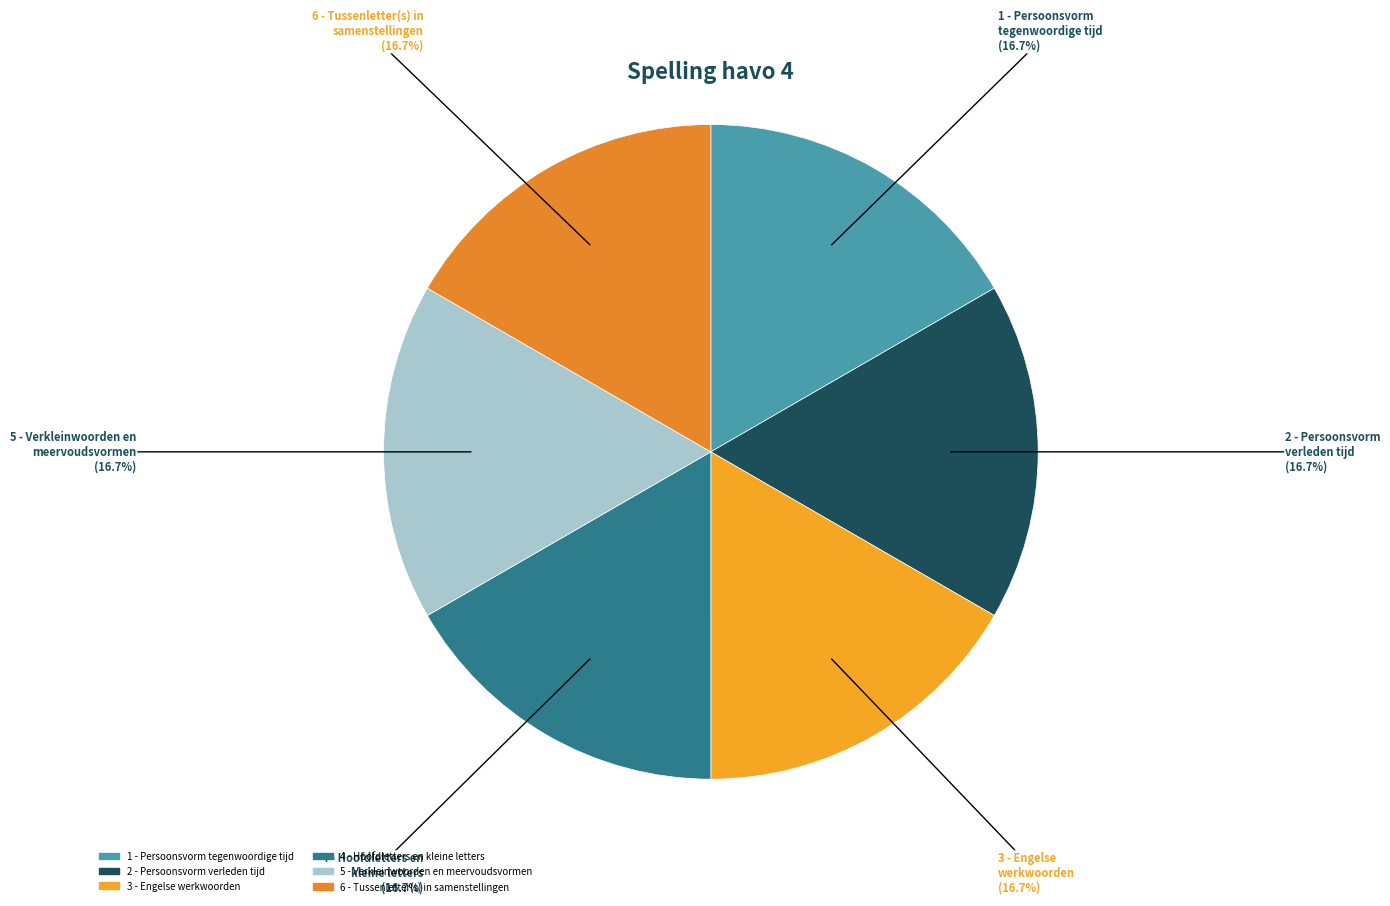

Is 5 - Verkleinwoorden en meervoudsvormen the majority of the pie?

No